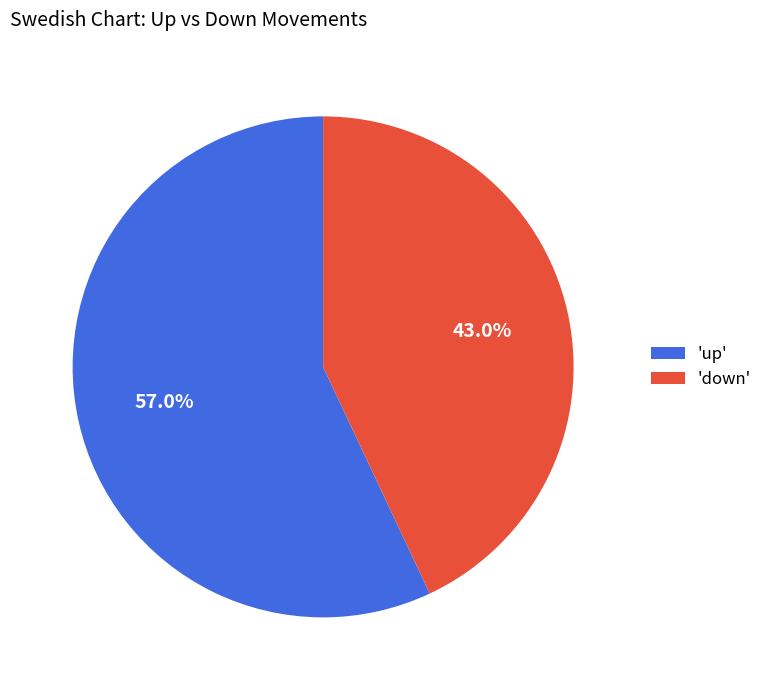

Do 'down' and 'up' together represent more than half of the pie?

Yes